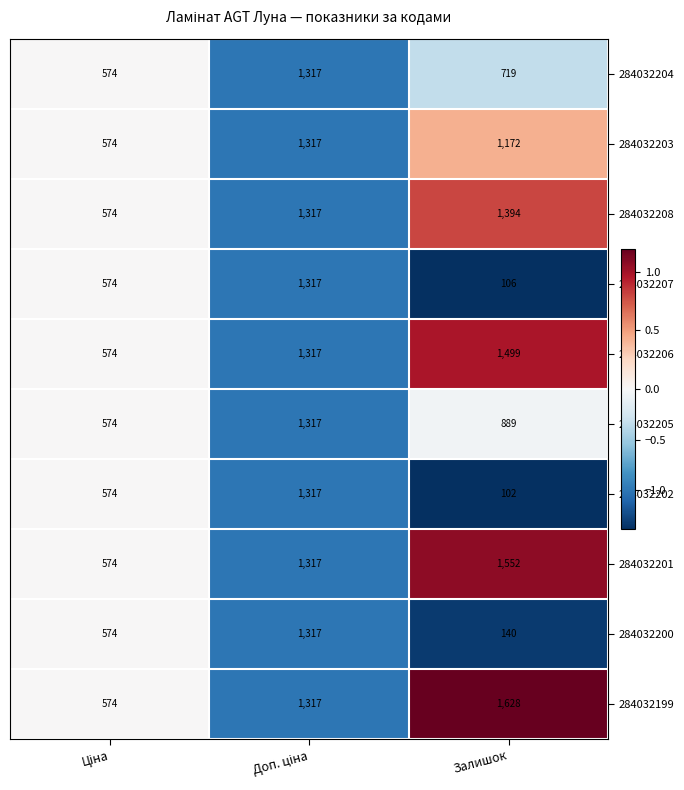

The 284032208 series shows 1394 at Залишок. True or false?

True